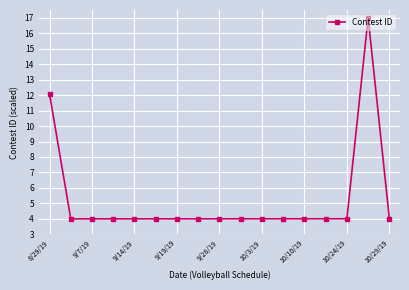

What is the difference between the maximum and minimum values?

13.0